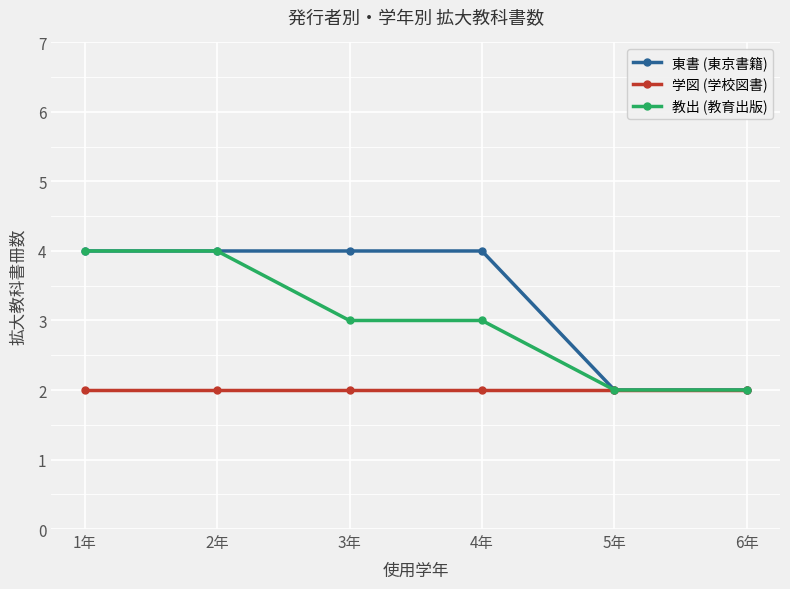

What are all the series names shown in the legend?

東書 (東京書籍), 学図 (学校図書), 教出 (教育出版)